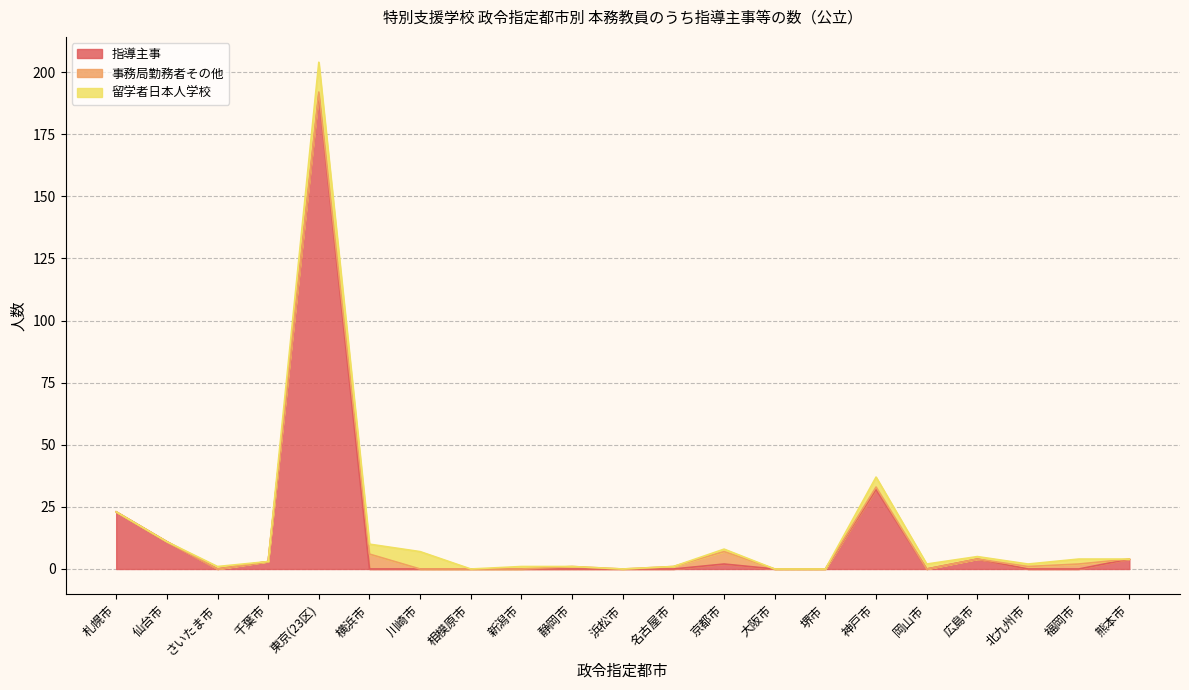

The value of 指導主事 at 福岡市 is 0. True or false?

True